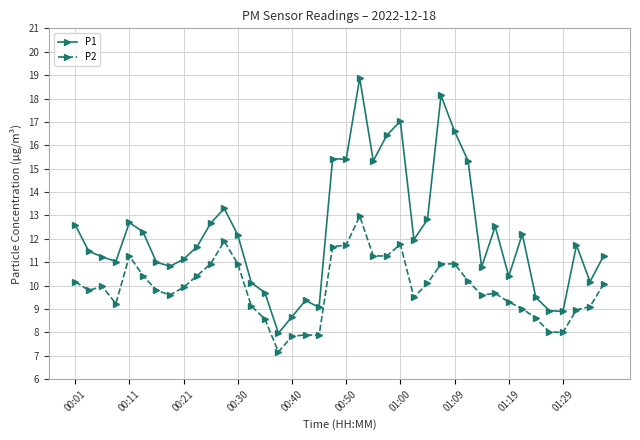

What is the sum of all P2 values?

395.6